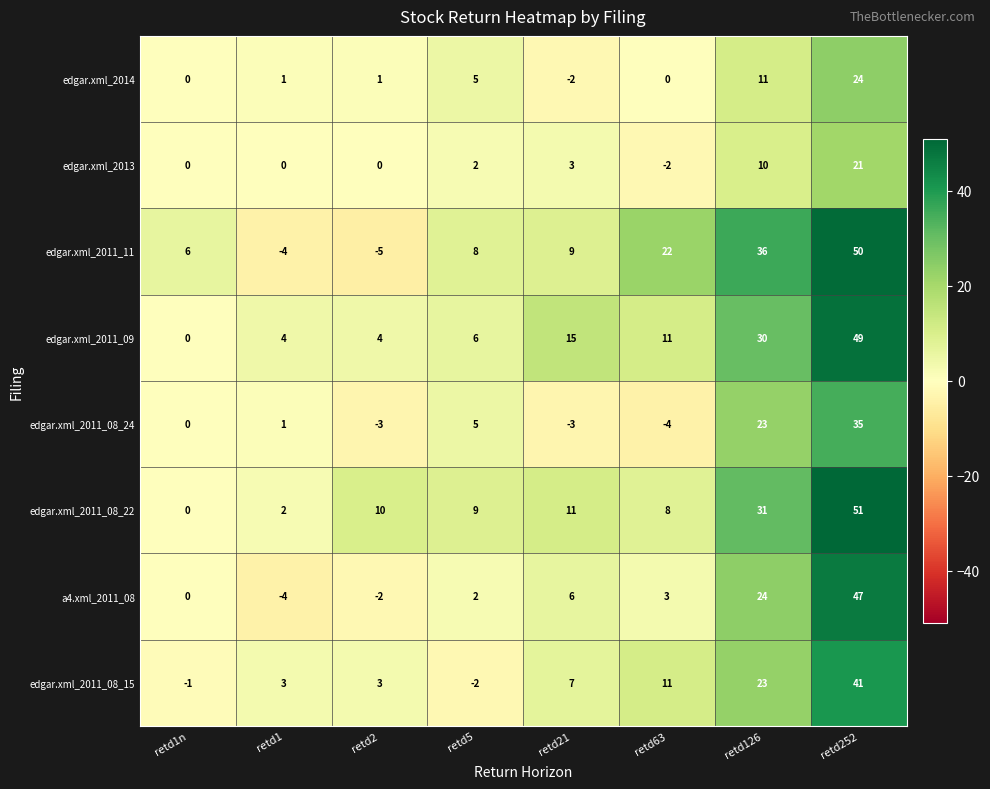

What is the approximate value of edgar.xml_2011_08_15 at retd63, to the nearest 5?

10